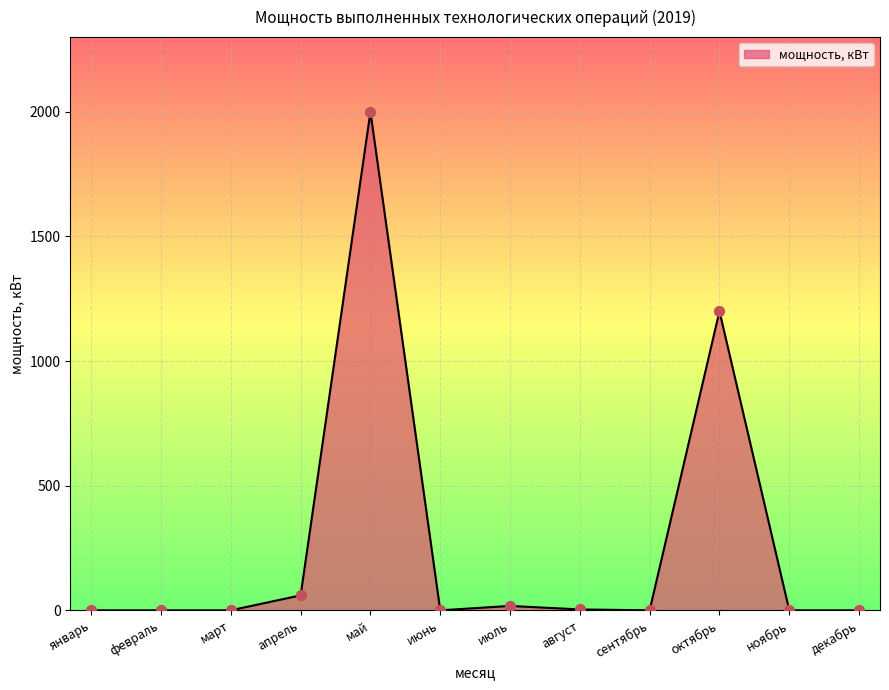

What is the change in value from январь to апрель?

+60.0